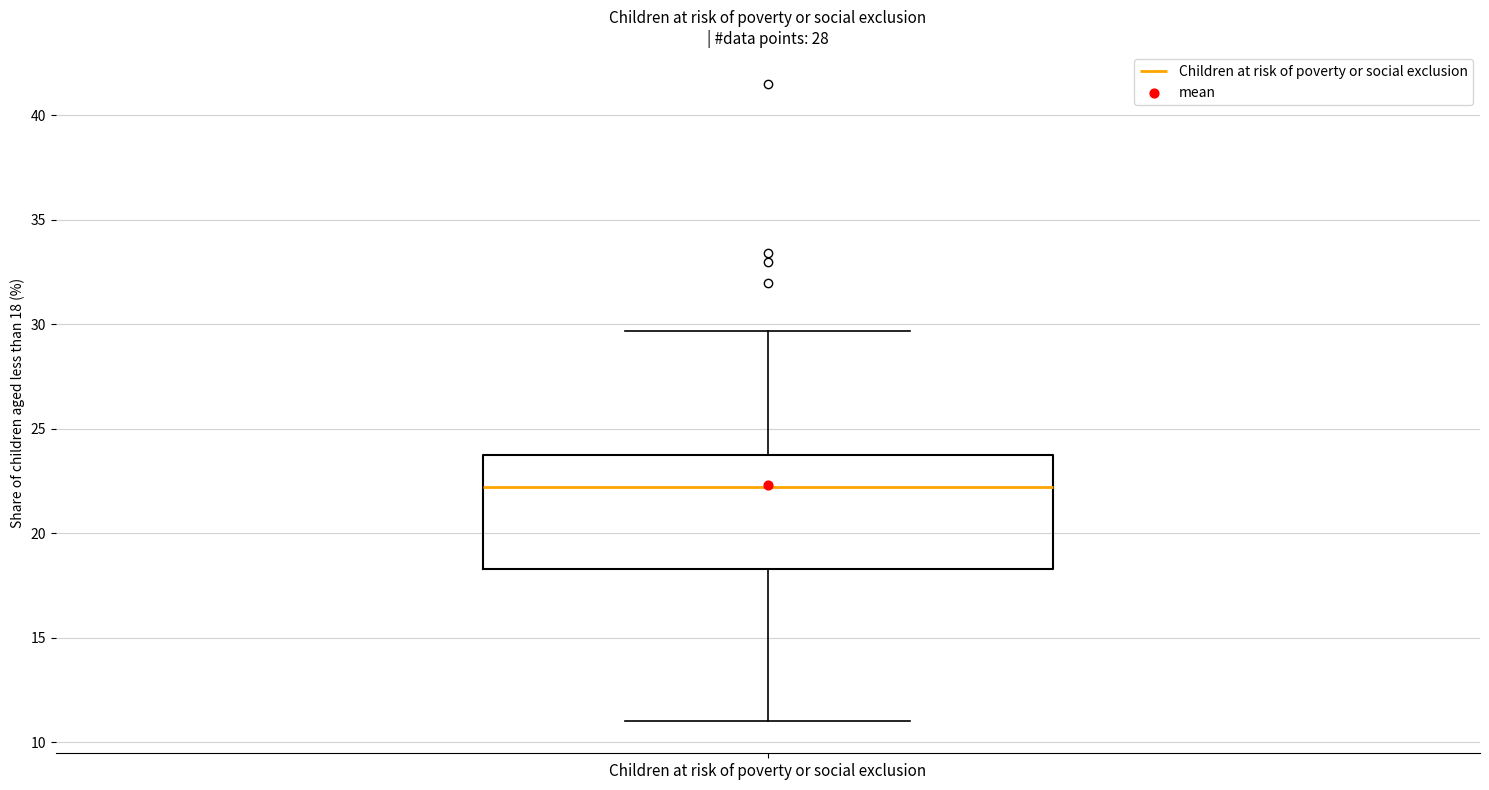

Read this box plot against the y-axis: the position of the median line, the range covered by the box, and the ends of both whiskers. The values are not printed on the chart, so give them approximately, as read against the axis.

median 22.0, box 18.5 to 23.5, whiskers 11.0 to 29.5